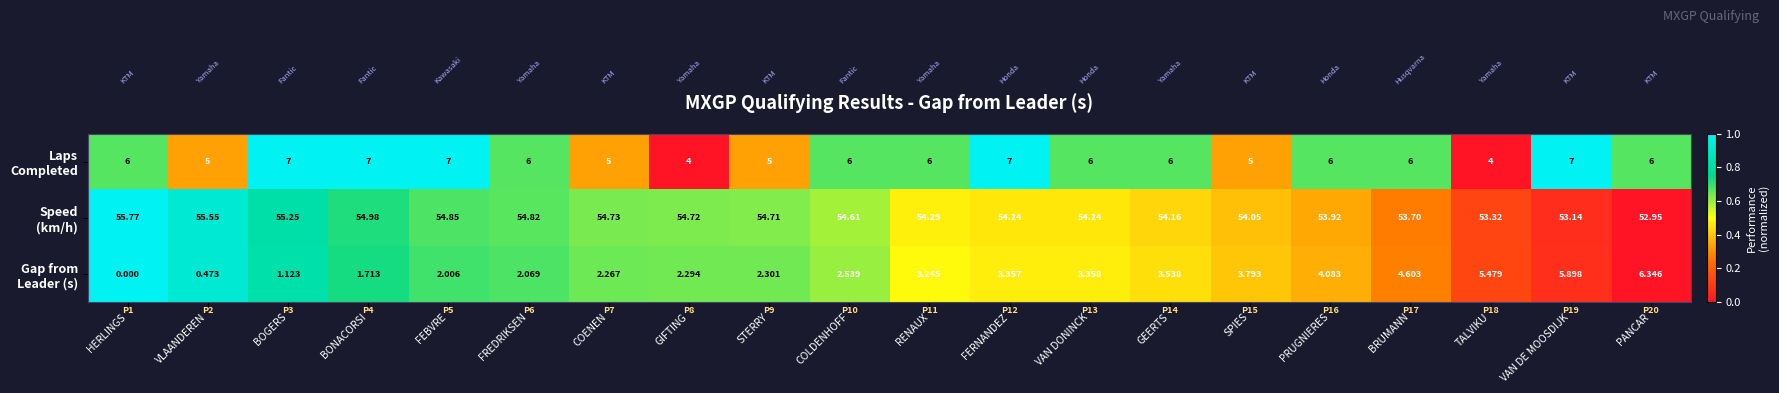

Which category has the highest value across all series?

HERLINGS